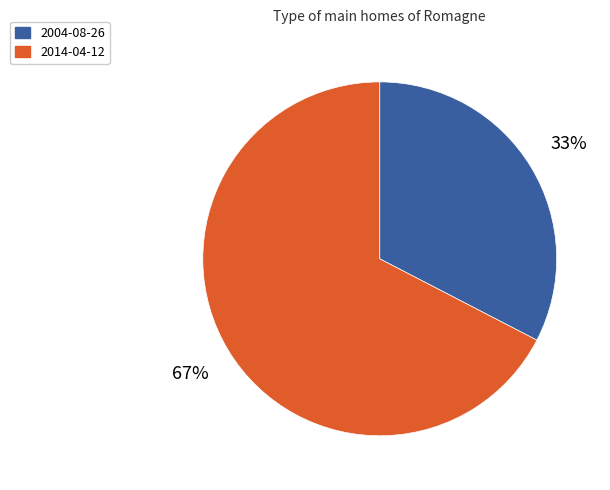

Between 2004-08-26 and 2014-04-12, which is larger?

2014-04-12